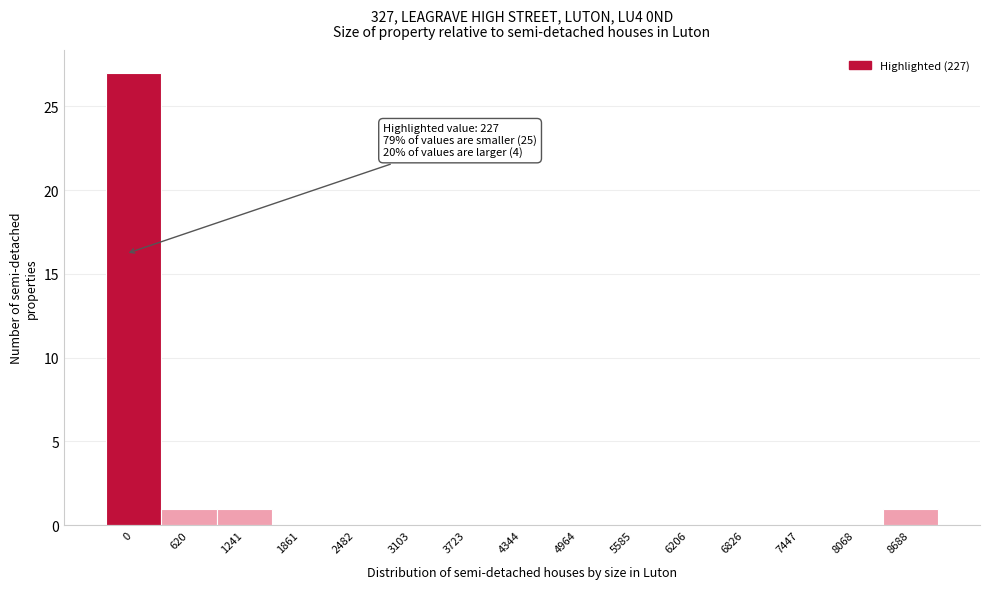

Reading left to right, what are all the values shown in this chart?

0=27	620=1	1241=1	1861=0	2482=0	3103=0	3723=0	4344=0	4964=0	5585=0	6206=0	6826=0	7447=0	8068=0	8688=1